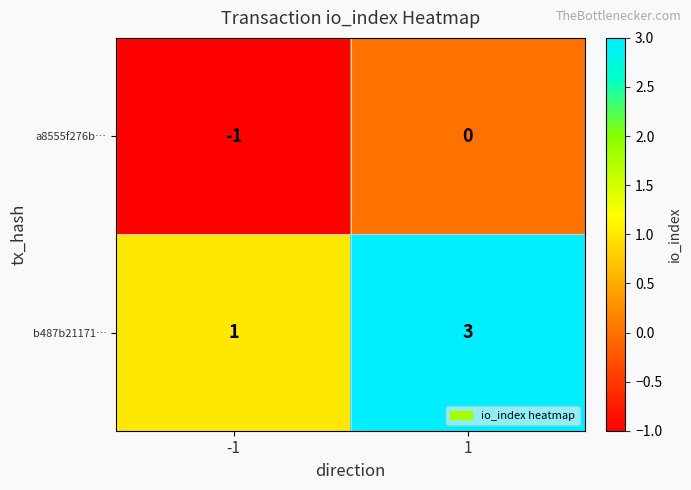

At 1, list the series in order from largest to smallest.

b487b21171…, a8555f276b…